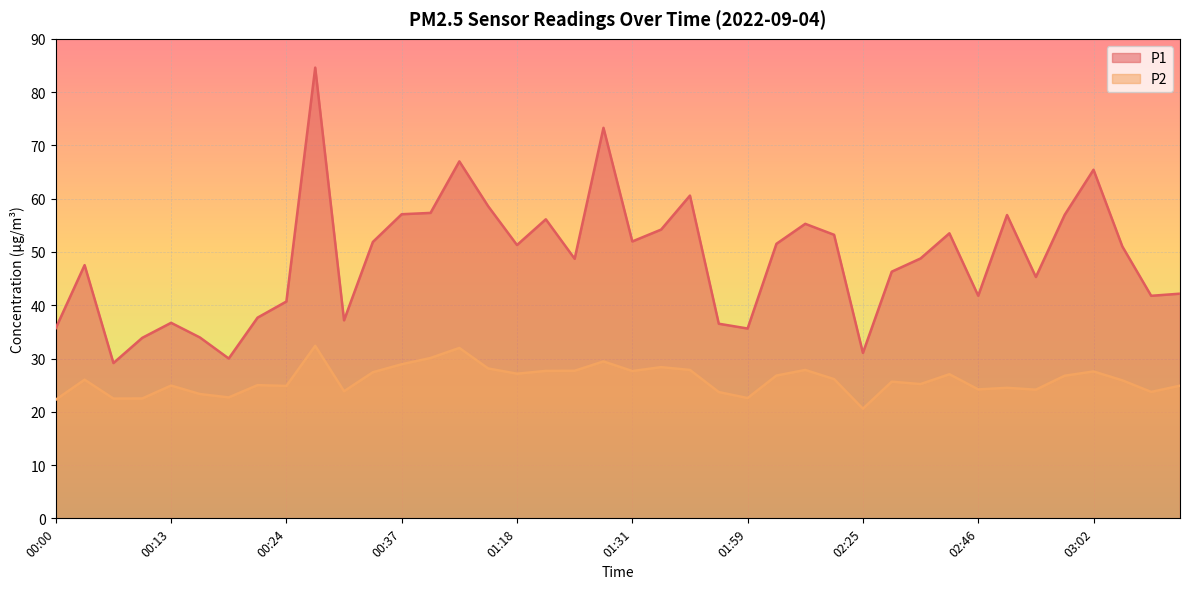

The value of P2 at 00:32 is 23.9. True or false?

True